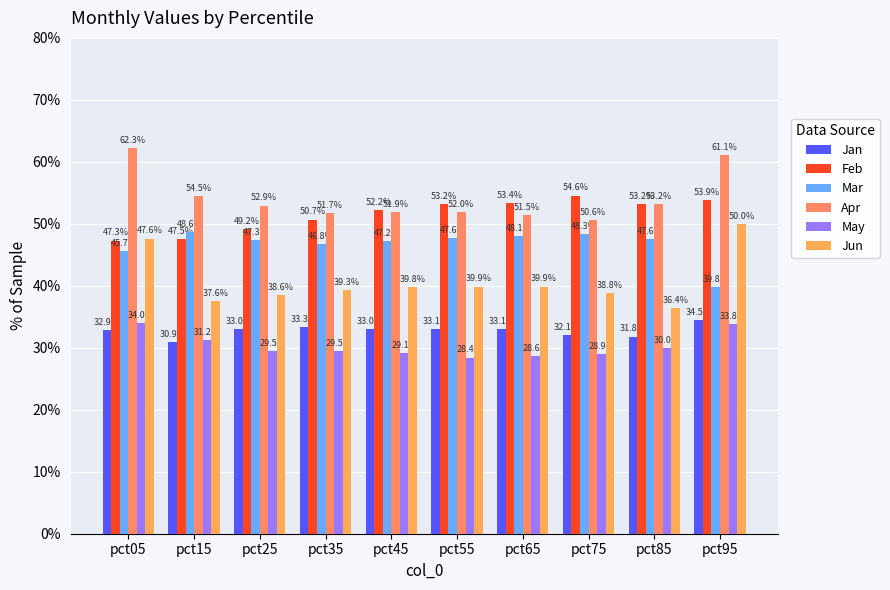

List the labels in order of Feb value, largest first.

pct75, pct95, pct65, pct55, pct85, pct45, pct35, pct25, pct15, pct05